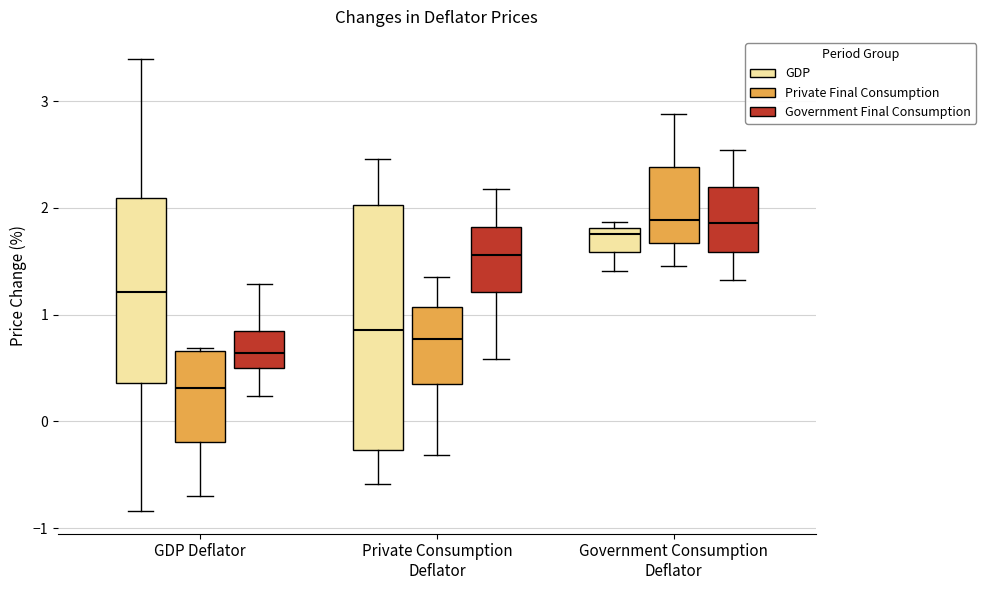

Reading left to right, transcribe this box plot: for each box, give where its median line is, the range the box spans, and where its two whiskers end, as read against the y-axis. The values are not printed on the chart, so give them approximately, as read against the axis.

GDP Deflator (GDP): median 1.2, box 0.4 to 2.1, whiskers -0.8 to 3.4
GDP Deflator (Private Final Consumption): median 0.3, box -0.2 to 0.7, whiskers -0.7 to 0.7
GDP Deflator (Government Final Consumption): median 0.6, box 0.5 to 0.8, whiskers 0.2 to 1.3
Private Consumption Deflator (GDP): median 0.9, box -0.3 to 2.0, whiskers -0.6 to 2.5
Private Consumption Deflator (Private Final Consumption): median 0.8, box 0.4 to 1.1, whiskers -0.3 to 1.4
Private Consumption Deflator (Government Final Consumption): median 1.6, box 1.2 to 1.8, whiskers 0.6 to 2.2
Government Consumption Deflator (GDP): median 1.8 (just below the box's upper edge), box 1.6 to 1.8, whiskers 1.4 to 1.9
Government Consumption Deflator (Private Final Consumption): median 1.9, box 1.7 to 2.4, whiskers 1.5 to 2.9
Government Consumption Deflator (Government Final Consumption): median 1.9, box 1.6 to 2.2, whiskers 1.3 to 2.5